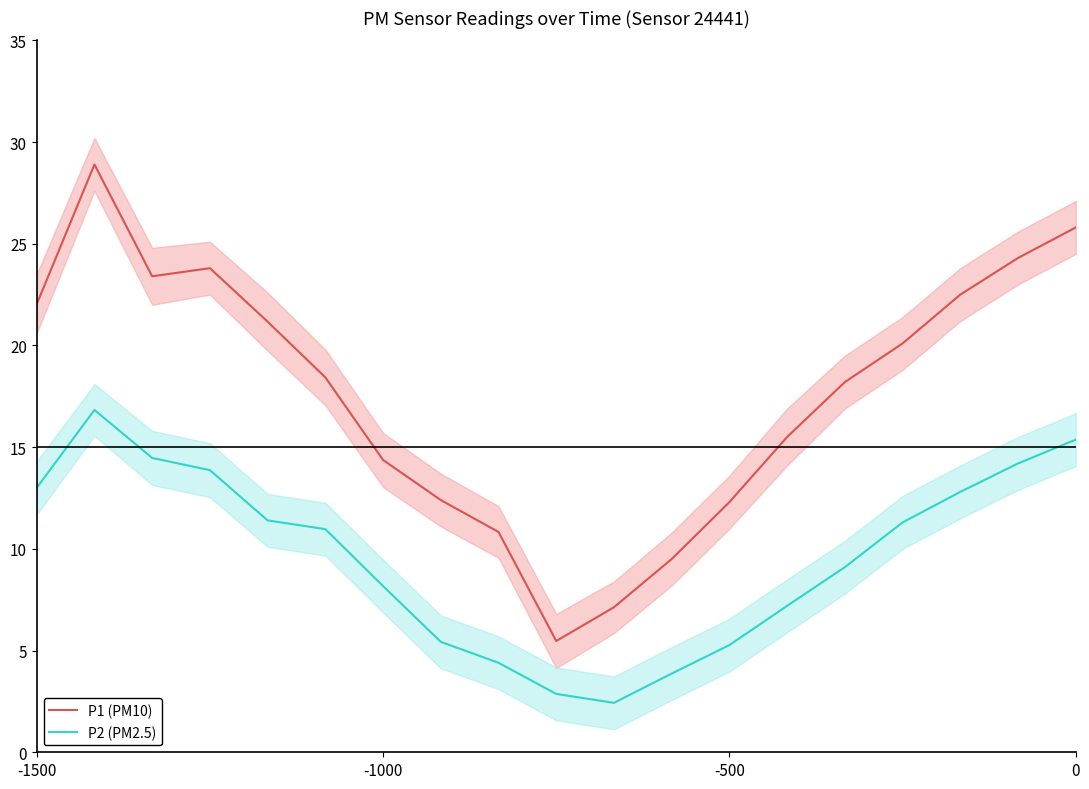

What is the value of the P2 (PM2.5) point at the 19th from the left?

15.4